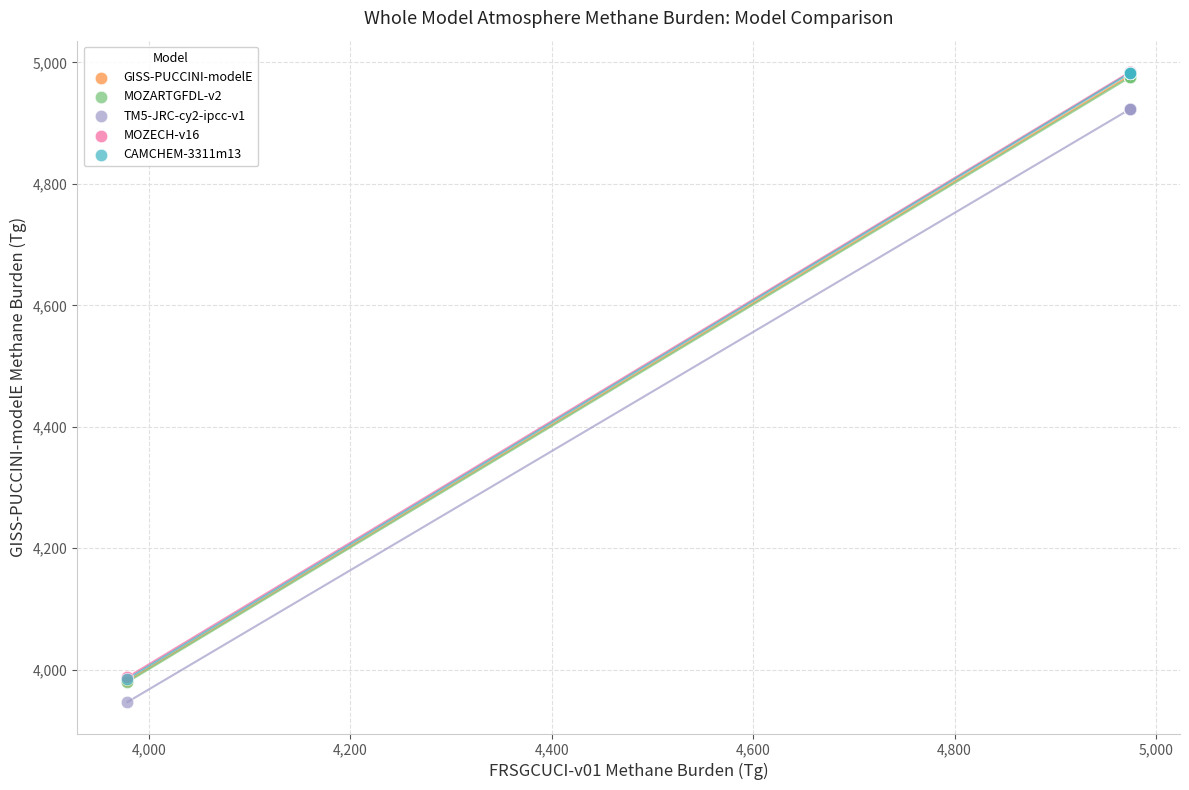

What are all the series names shown in the legend?

GISS-PUCCINI-modelE, MOZARTGFDL-v2, TM5-JRC-cy2-ipcc-v1, MOZECH-v16, CAMCHEM-3311m13